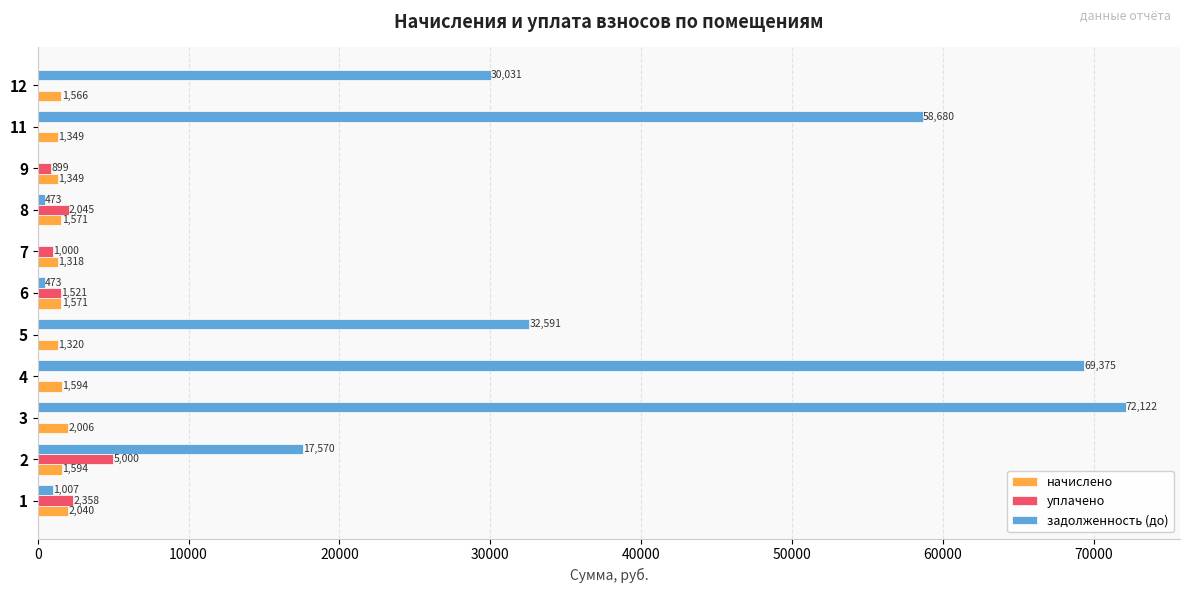

Which series changed the most between 8 and 12?

задолженность (до)